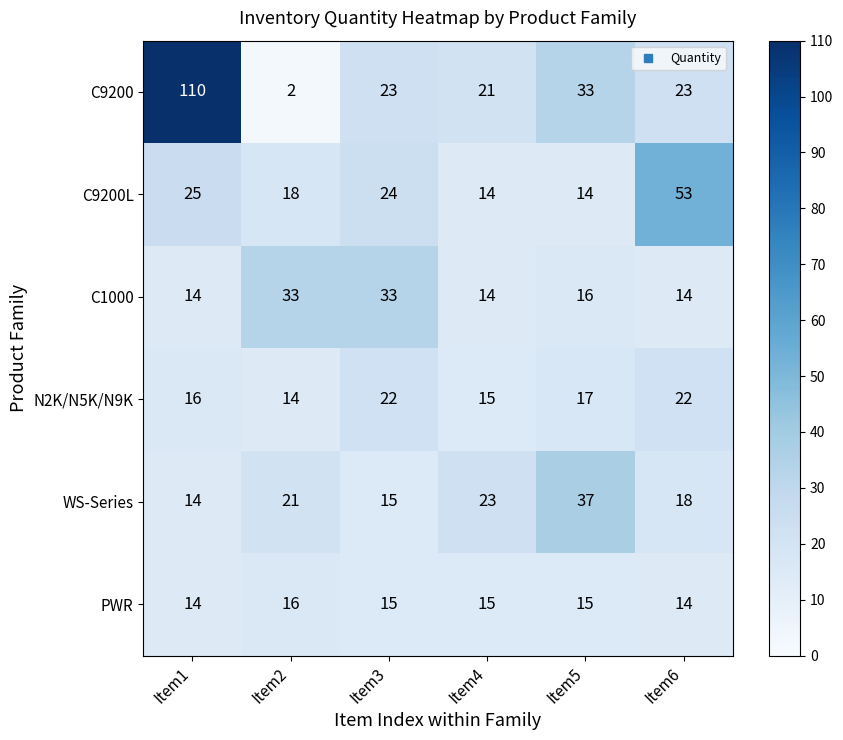

Which series has the largest total across all categories?

C9200